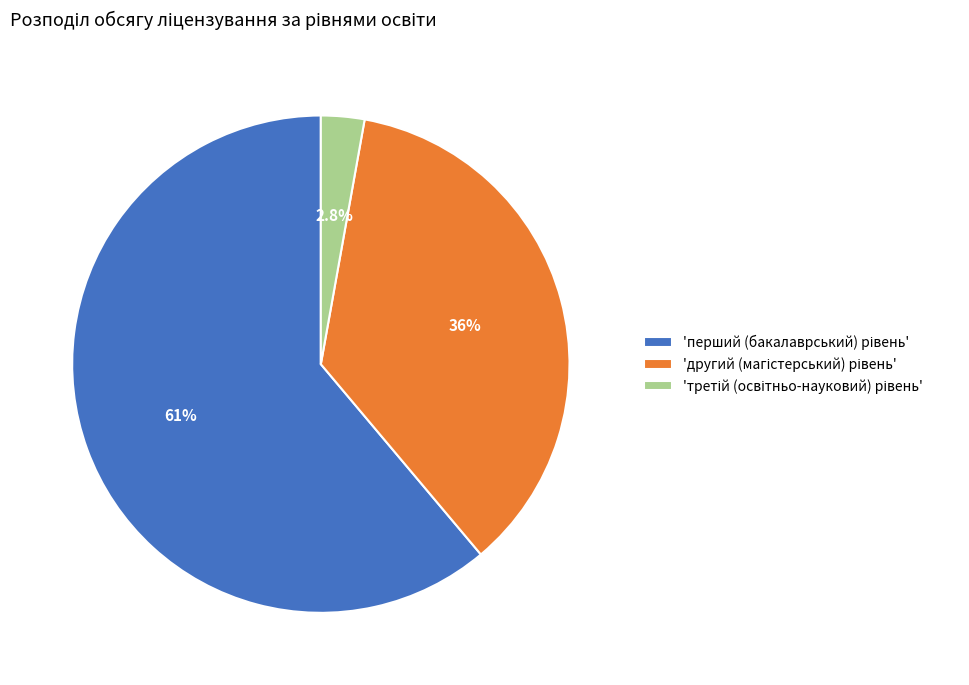

Is there any slice that represents more than half of the pie?

Yes